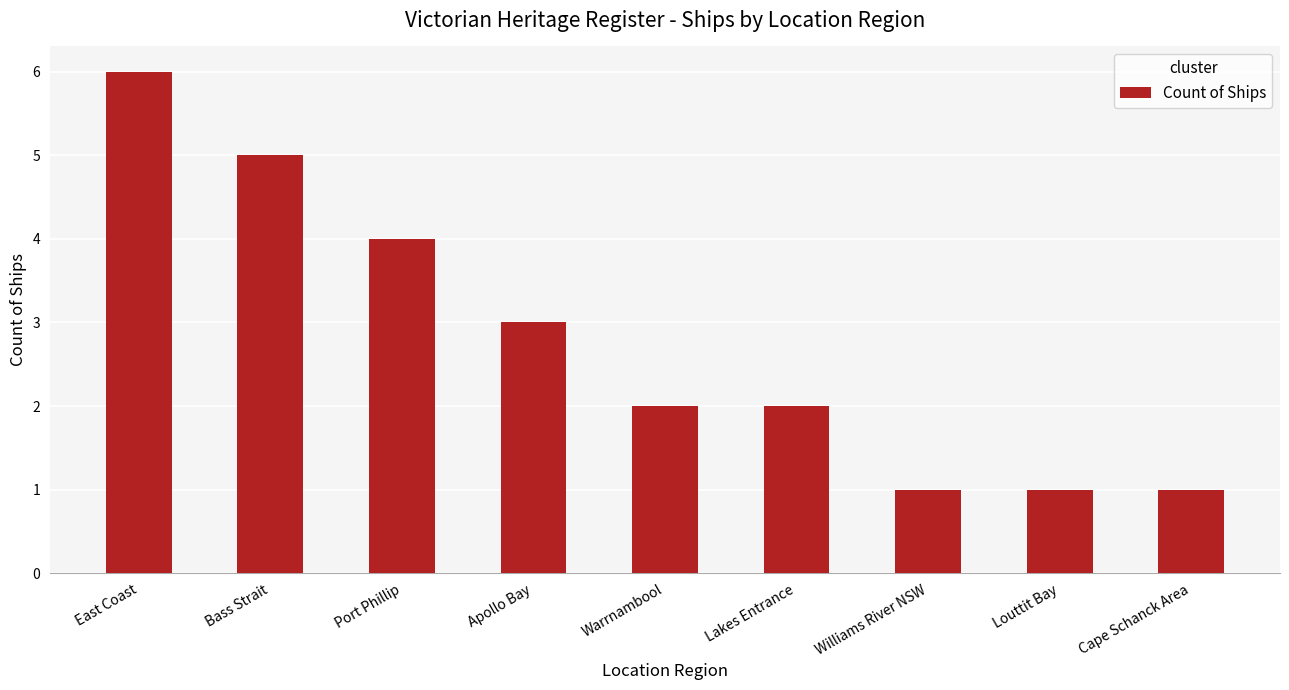

Approximately how many times larger is the value at Cape Schanck Area compared to Bass Strait?

0.2